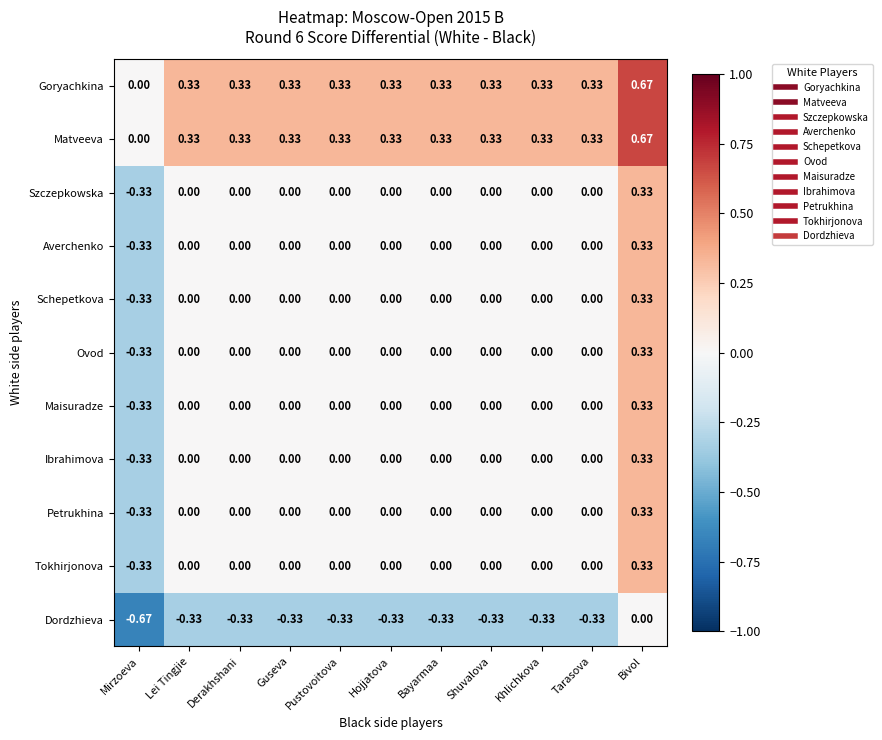

At which label is Matveeva closest to 0?

Mirzoeva